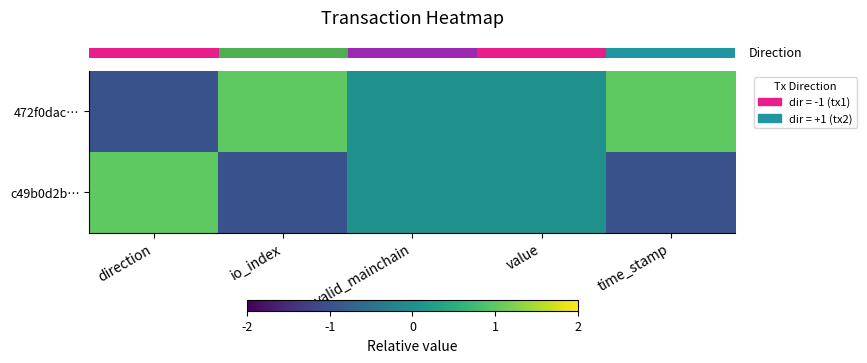

What is the minimum value shown in the chart?

-1